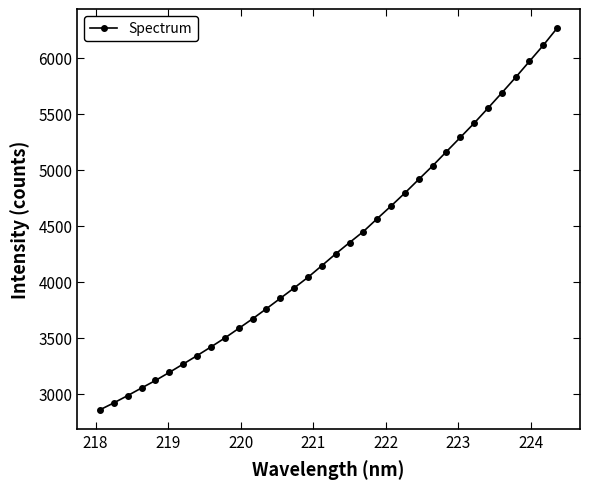

What is the maximum value shown in the chart?

6263.5